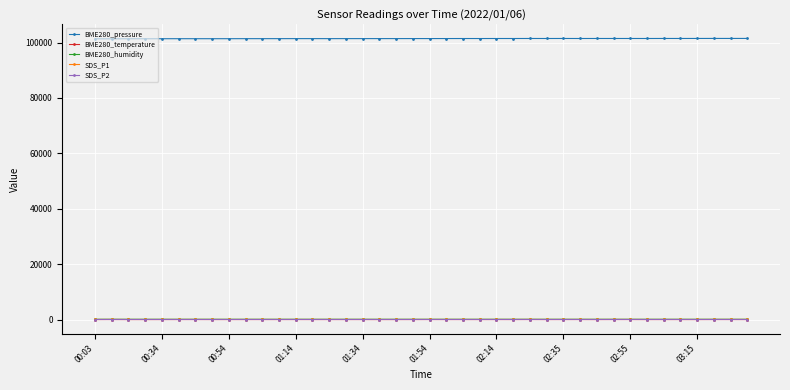

At how many categories does at least one series exceed 1417?

40